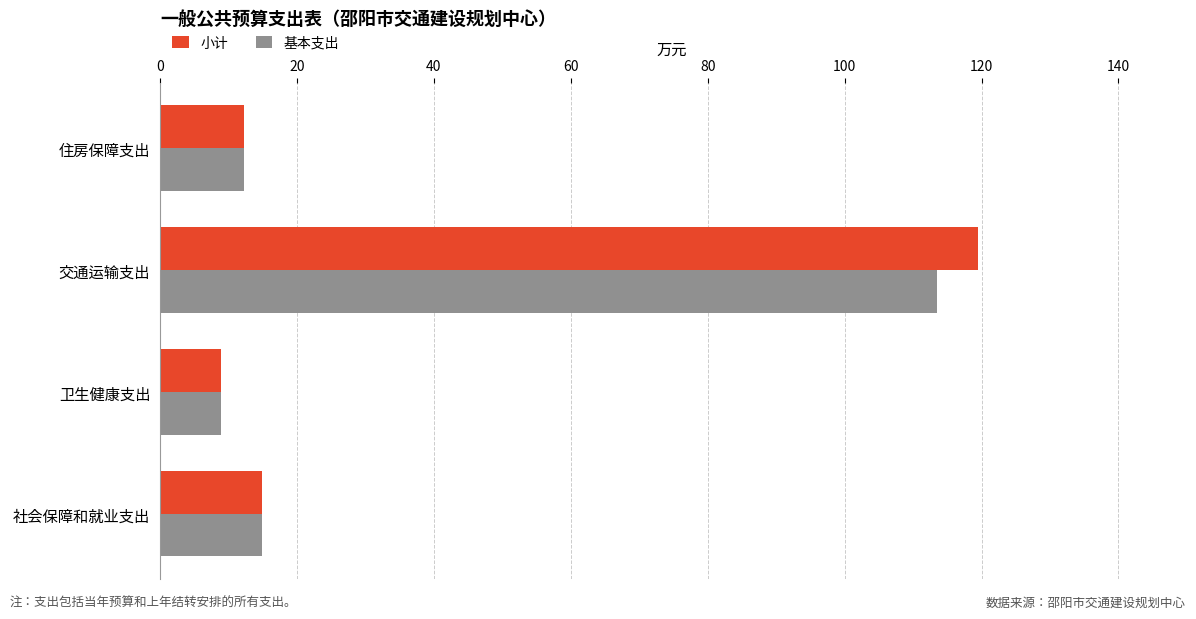

What is the sum of the 小计 values at 社会保障和就业支出 and 住房保障支出?

27.2